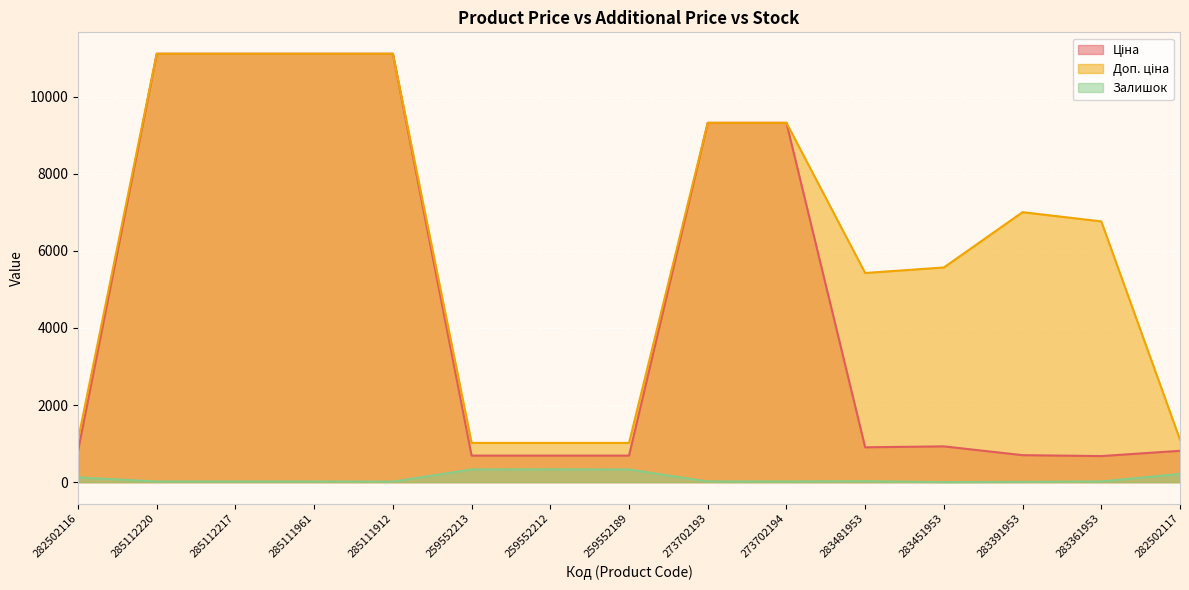

Which series has the largest total across all categories?

Доп. ціна